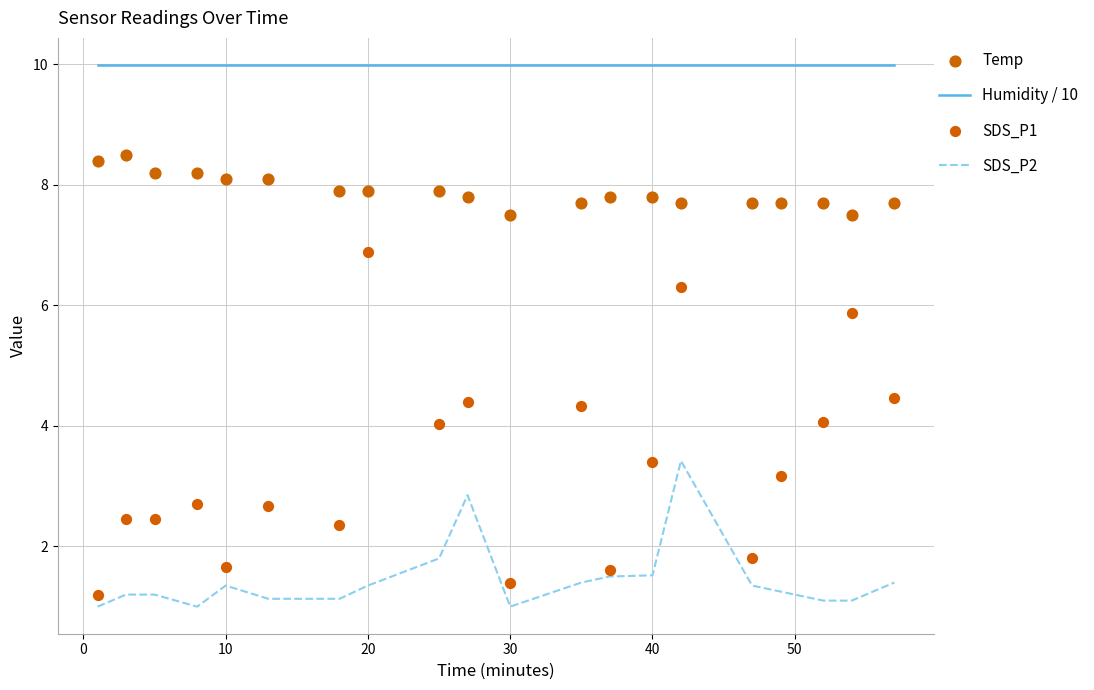

The Humidity / 10 series shows 10.0 at 20. True or false?

True